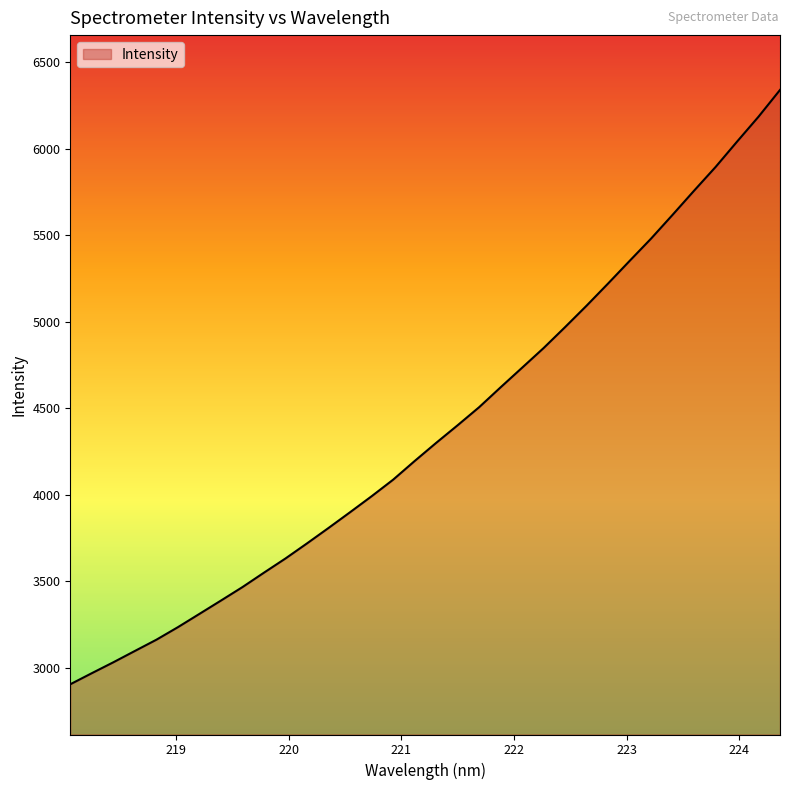

How many series are shown in this chart?

1